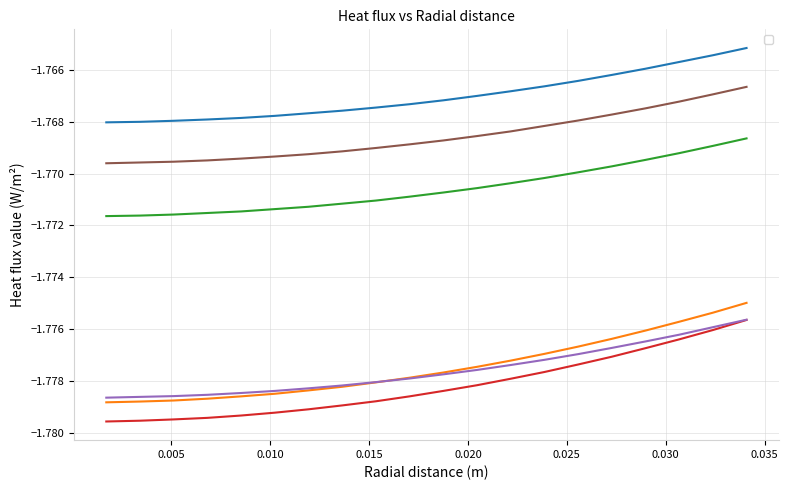

True or false: _0.5 m/s_1Y has more than 2 interior local peaks.

False